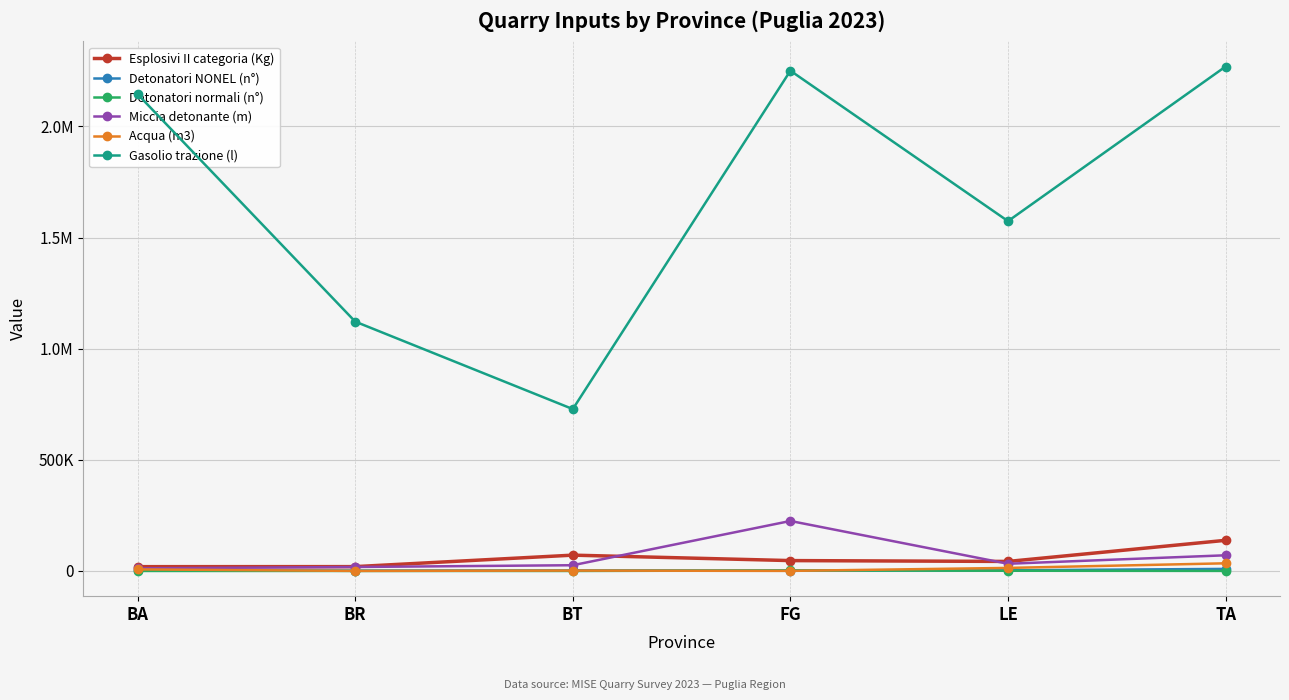

Where is the first local maximum for Detonatori NONEL (n°)?

BT